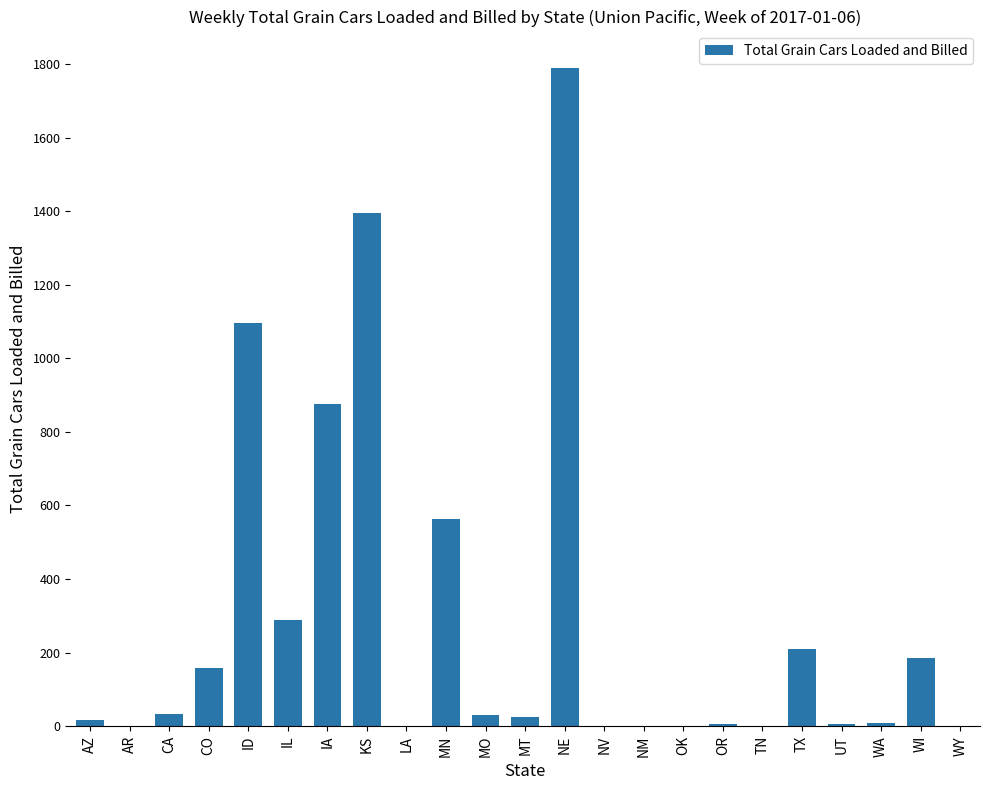

What is the maximum value shown in the chart?

1788